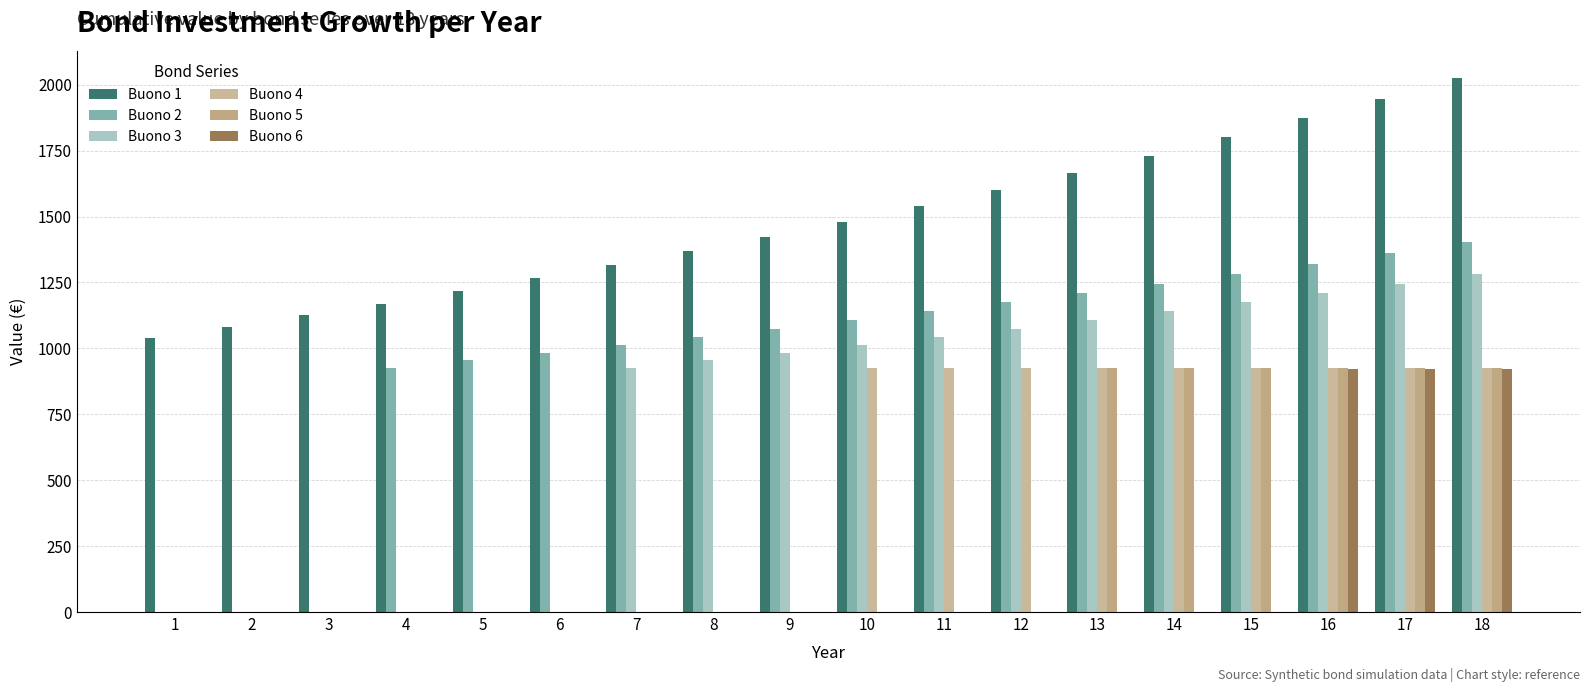

What is the greatest value displayed?

2025.8